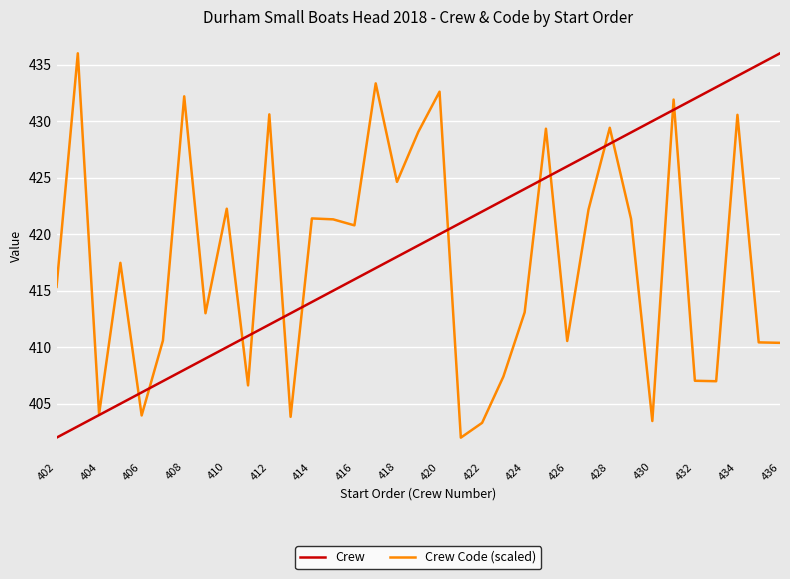

What is the highest value of the Crew Code (scaled) series?

436.0